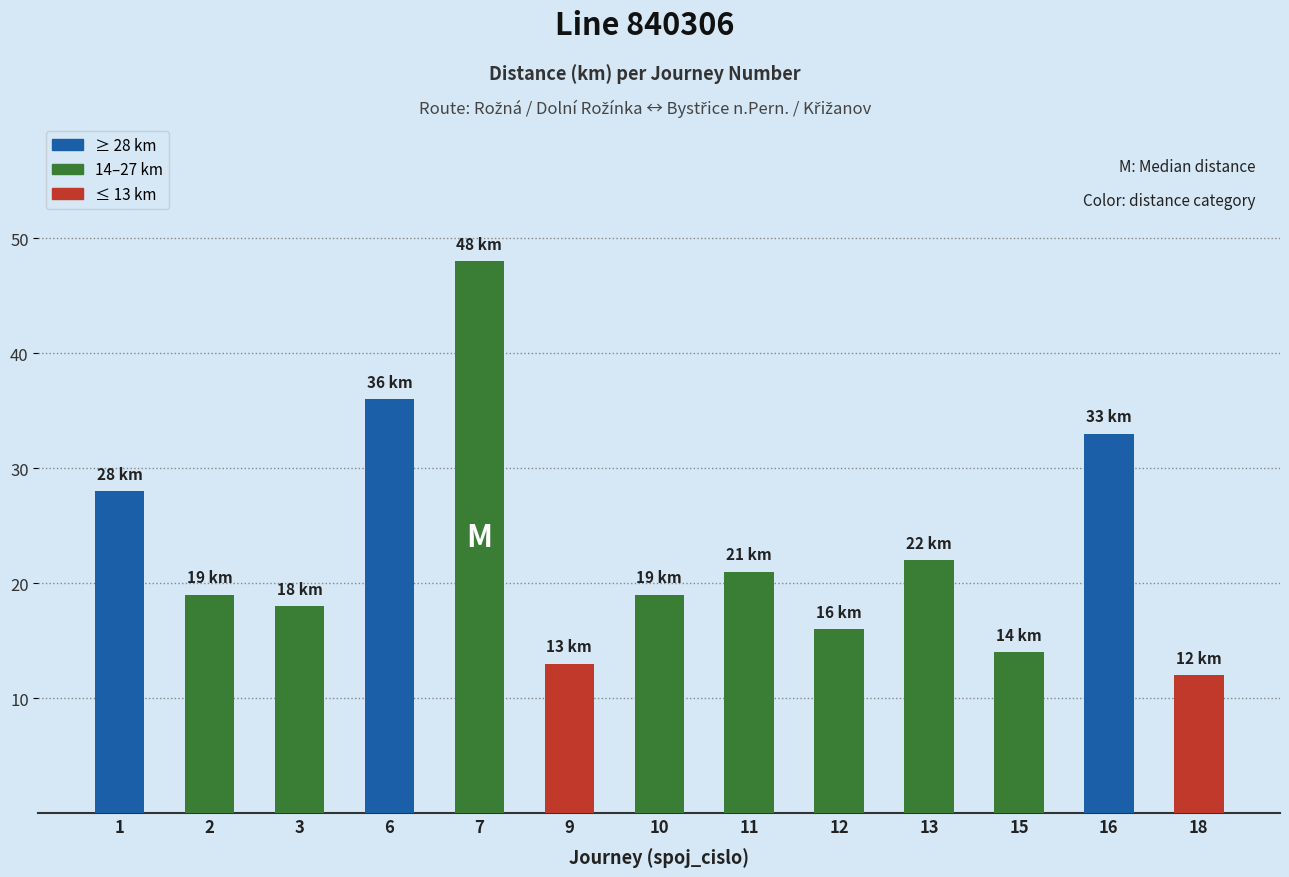

Reading left to right, list all the values displayed in this chart.

1=28	2=19	3=18	6=36	7=48	9=13	10=19	11=21	12=16	13=22	15=14	16=33	18=12